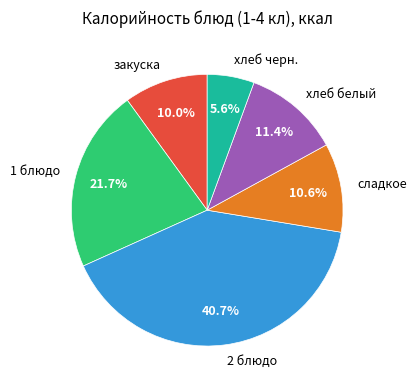

How much of the chart is everything except хлеб белый?

88.6%